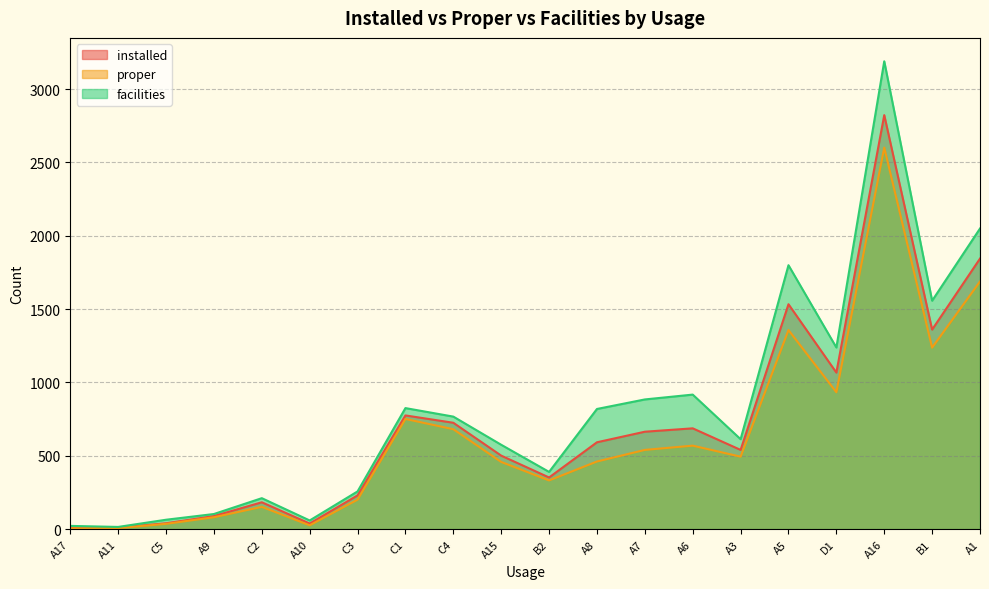

Reading left to right, transcribe all the data shown in this chart.

installed: A1=1844	A3=540	A5=1533	A6=687	A7=664	A8=592	A9=89	A10=38	A11=10	A15=501	A16=2822	A17=15	B1=1360	B2=352	C1=775	C2=183	C3=230	C4=725	C5=40	D1=1067
proper: A1=1688	A3=494	A5=1357	A6=569	A7=540	A8=461	A9=81	A10=26	A11=7	A15=458	A16=2601	A17=5	B1=1237	B2=332	C1=751	C2=152	C3=201	C4=681	C5=36	D1=933
facilities: A1=2049	A3=613	A5=1799	A6=917	A7=884	A8=819	A9=103	A10=59	A11=15	A15=575	A16=3189	A17=22	B1=1557	B2=390	C1=825	C2=211	C3=257	C4=767	C5=64	D1=1238